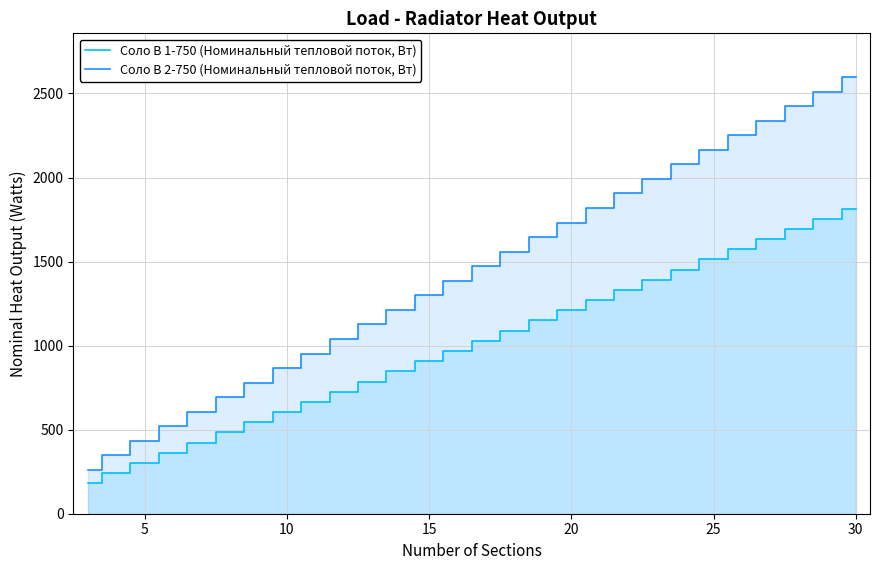

What is the spread (max minus min) of values at 10?

261.0